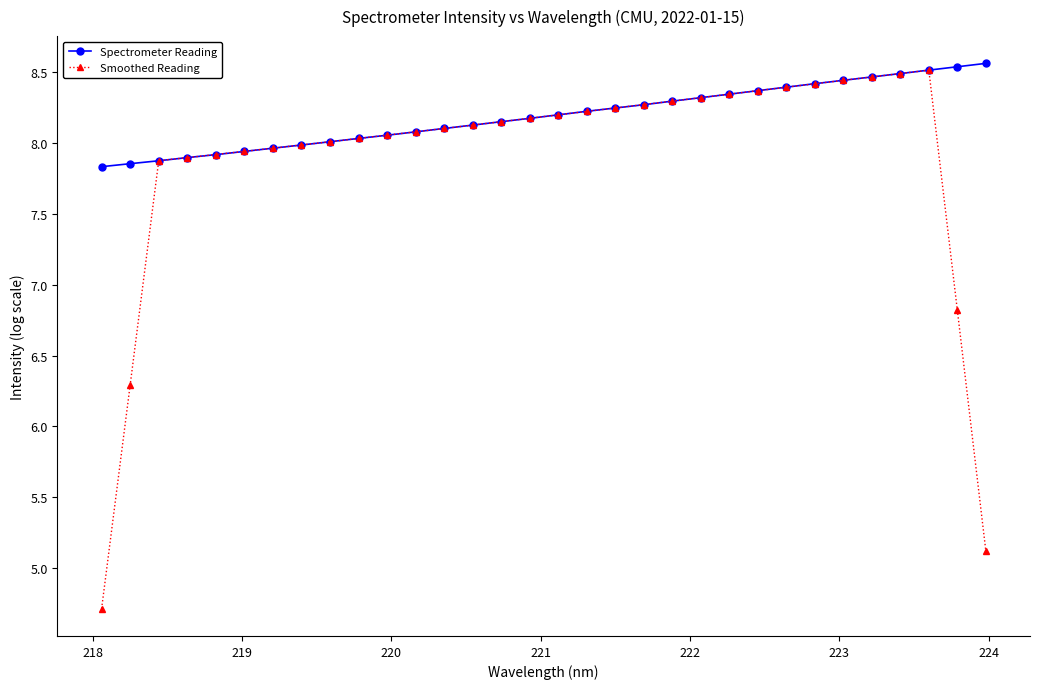

Which series has the largest total across all categories?

Spectrometer Reading